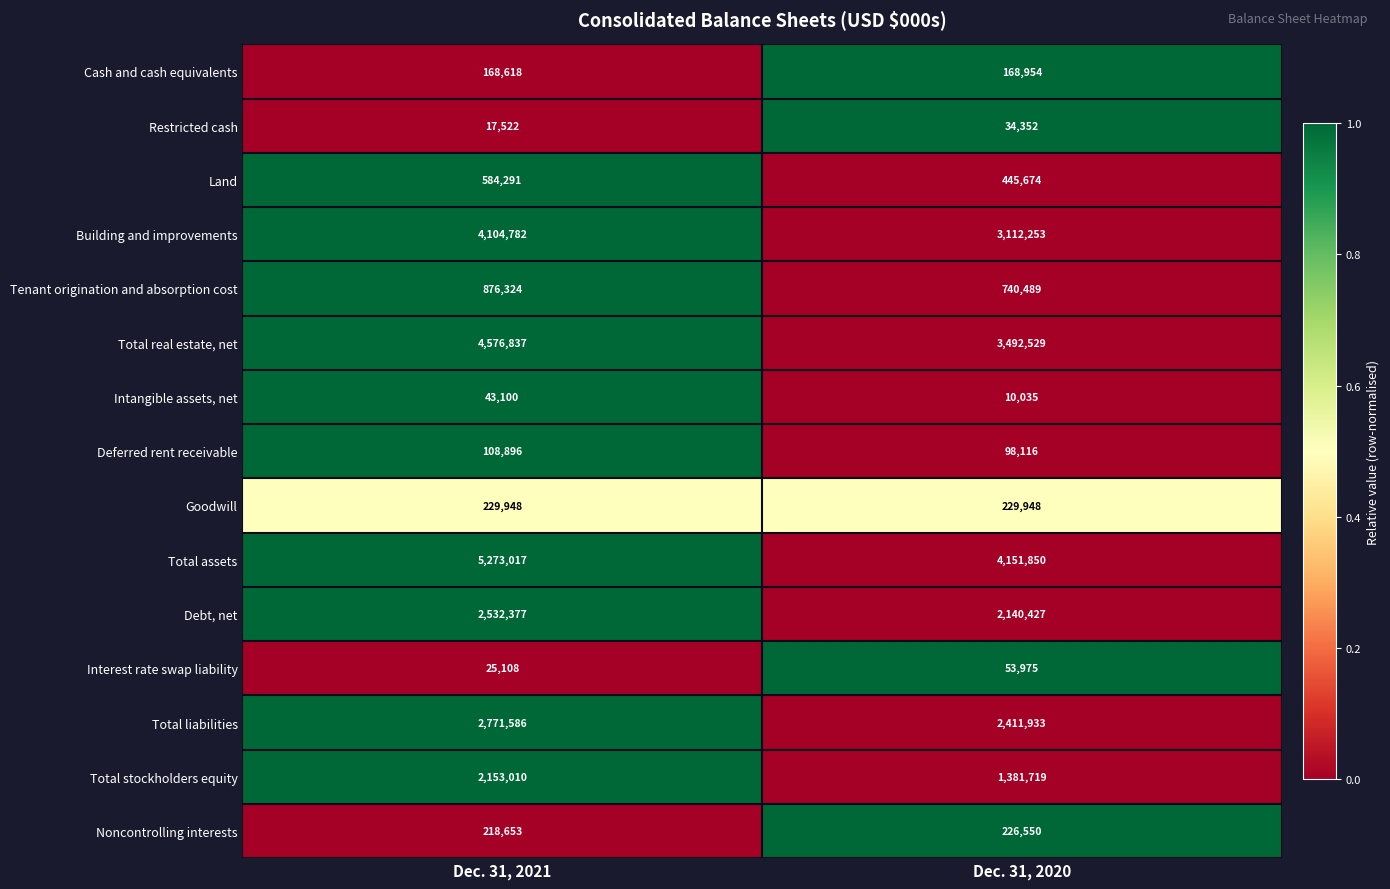

Which label corresponds to the smallest value in the chart?

Dec. 31, 2020